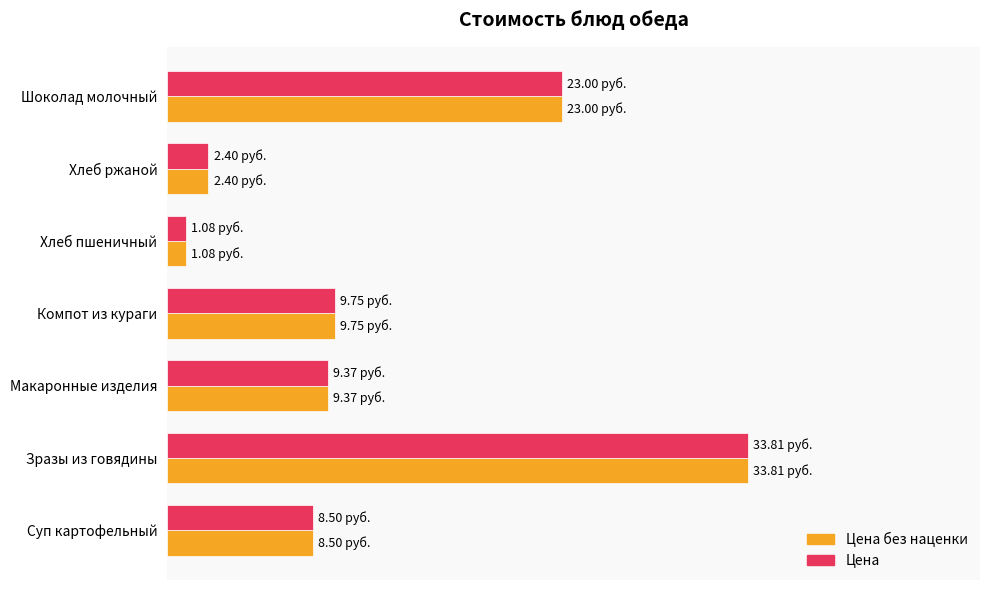

What are all the series names shown in the legend?

Цена без наценки, Цена